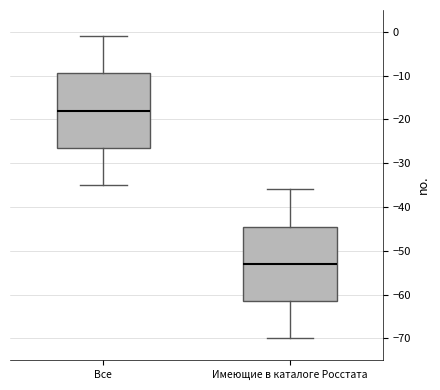

Where is the upper edge of the box for Все on the y-axis? The values are not printed on the chart, so give them approximately, as read against the axis.

-9